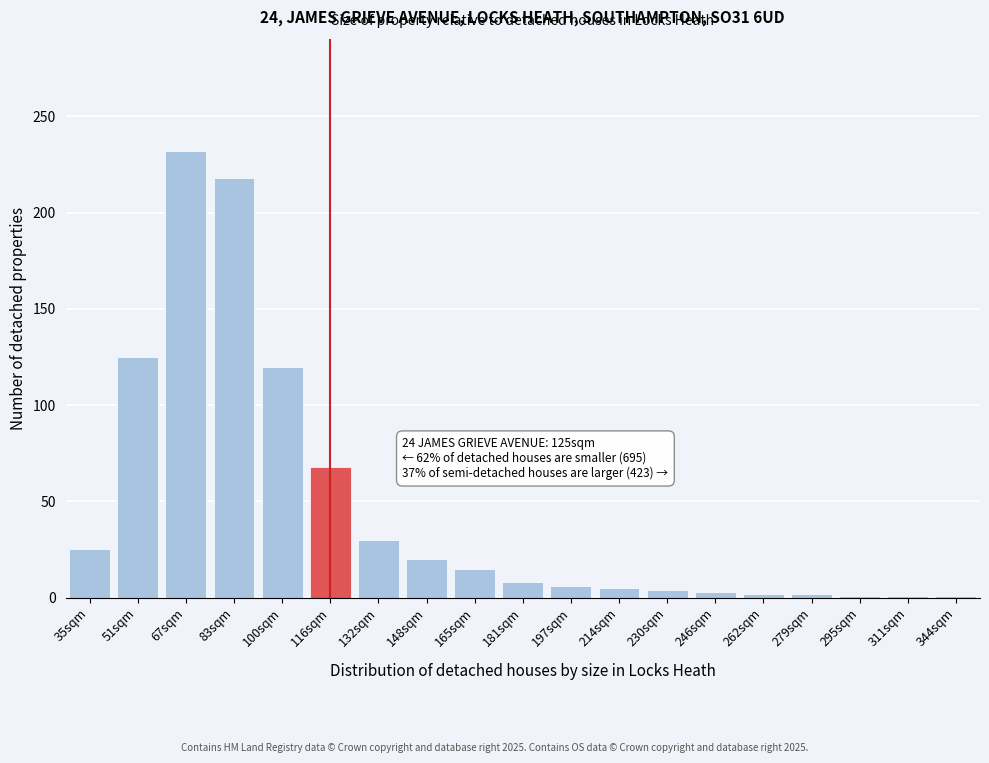

What is the approximate value at 83sqm?

218